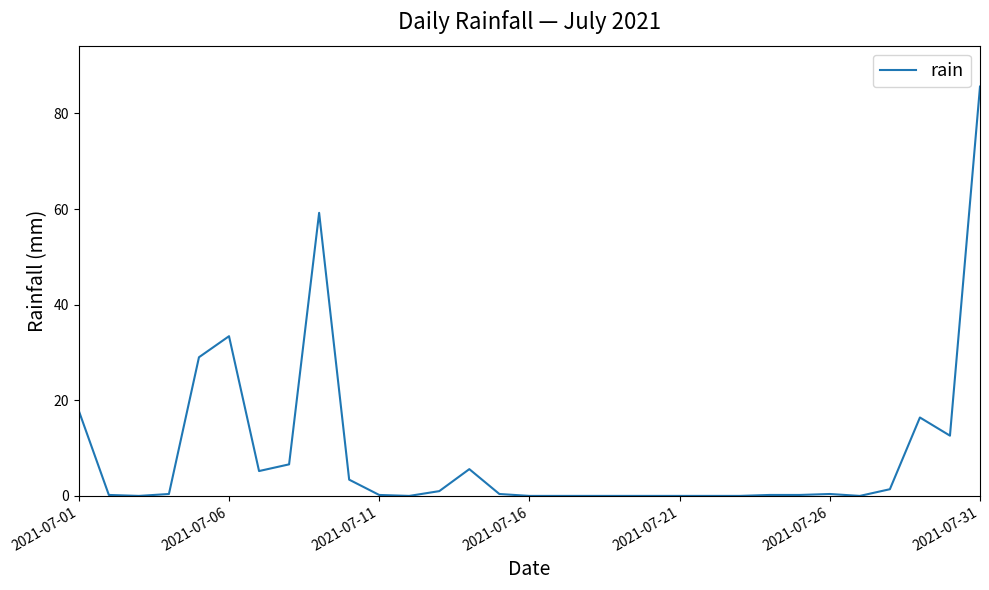

What is the maximum value shown in the chart?

85.6